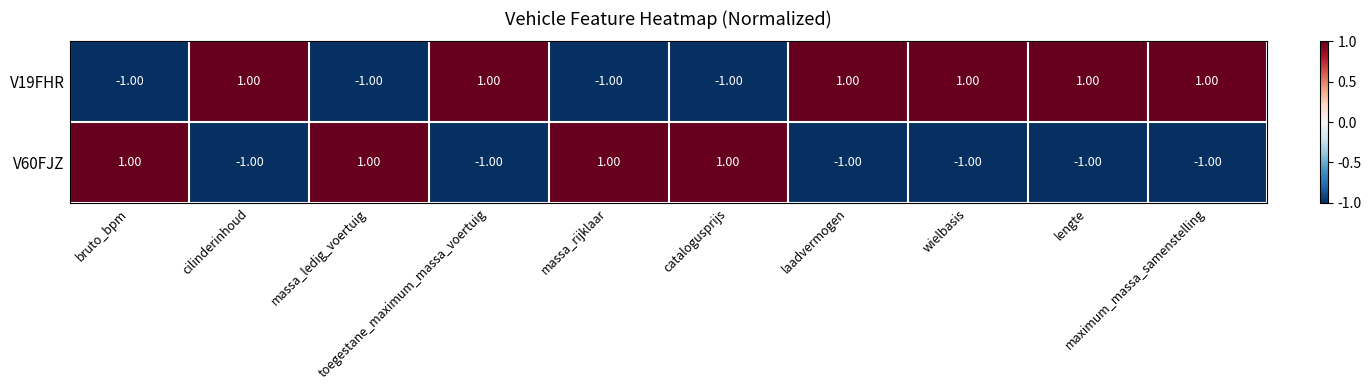

List the series in order of their overall mean, lowest first.

V60FJZ, V19FHR